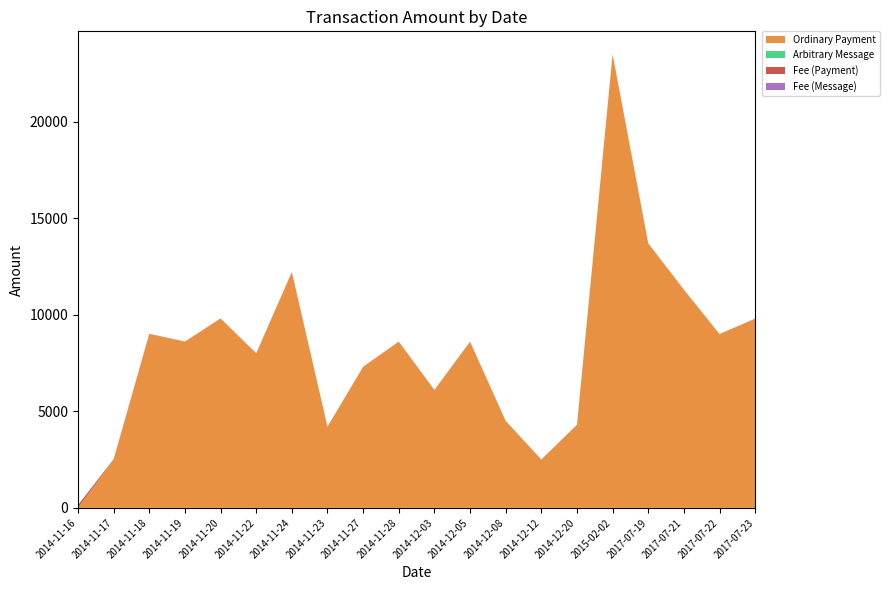

Reading right to left, list all the values displayed in this chart.

Ordinary Payment: 2017-07-23=9800	2017-07-22=9000	2017-07-21=11300	2017-07-19=13700	2015-02-02=23500	2014-12-20=4300	2014-12-12=2500	2014-12-08=4500	2014-12-05=8600	2014-12-03=6100	2014-11-28=8600	2014-11-27=7300	2014-11-23=4200	2014-11-24=12200	2014-11-22=8000	2014-11-20=9800	2014-11-19=8600	2014-11-18=9000	2014-11-17=2500	2014-11-16=0
Arbitrary Message: 2017-07-23=0	2017-07-22=0	2017-07-21=0	2017-07-19=0	2015-02-02=0	2014-12-20=0	2014-12-12=0	2014-12-08=0	2014-12-05=0	2014-12-03=0	2014-11-28=0	2014-11-27=0	2014-11-23=0	2014-11-24=0	2014-11-22=0	2014-11-20=0	2014-11-19=0	2014-11-18=0	2014-11-17=0	2014-11-16=0
Fee (Payment): 2017-07-23=1	2017-07-22=1	2017-07-21=1	2017-07-19=1	2015-02-02=1	2014-12-20=1	2014-12-12=3	2014-12-08=5	2014-12-05=9	2014-12-03=6	2014-11-28=9	2014-11-27=7	2014-11-23=4	2014-11-24=12	2014-11-22=8	2014-11-20=10	2014-11-19=11	2014-11-18=14	2014-11-17=24	2014-11-16=141
Fee (Message): 2017-07-23=1	2017-07-22=1	2017-07-21=1	2017-07-19=1	2015-02-02=1	2014-12-20=1	2014-12-12=1	2014-12-08=1	2014-12-05=1	2014-12-03=1	2014-11-28=1	2014-11-27=1	2014-11-23=1	2014-11-24=1	2014-11-22=1	2014-11-20=1	2014-11-19=1	2014-11-18=1	2014-11-17=1	2014-11-16=1